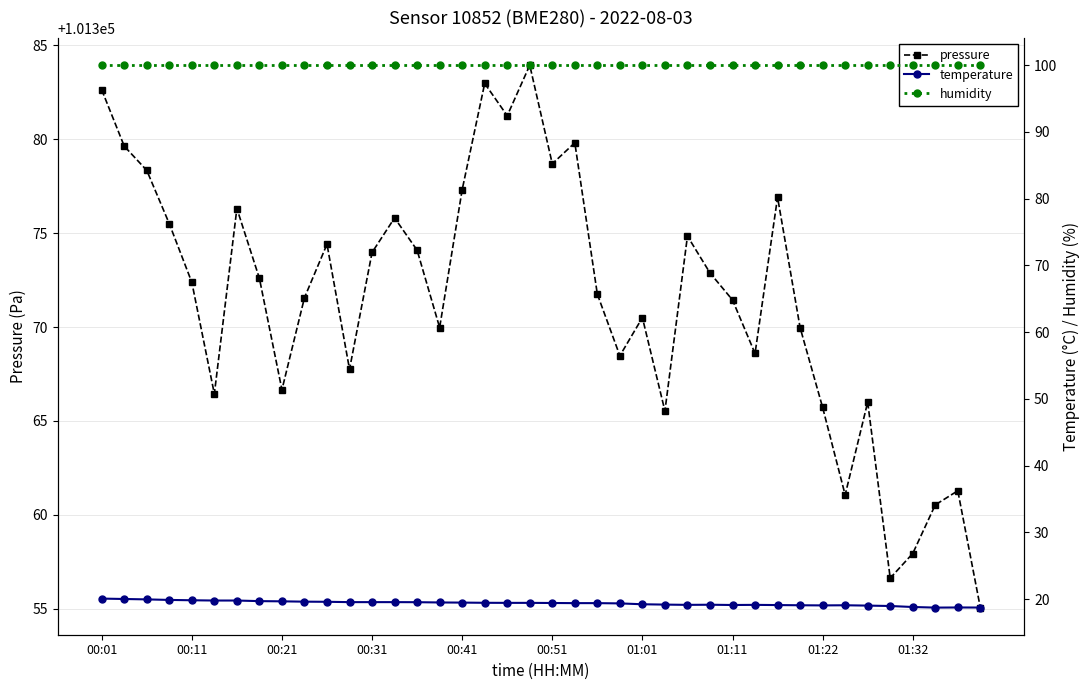

Which series has the largest range (max minus min)?

pressure